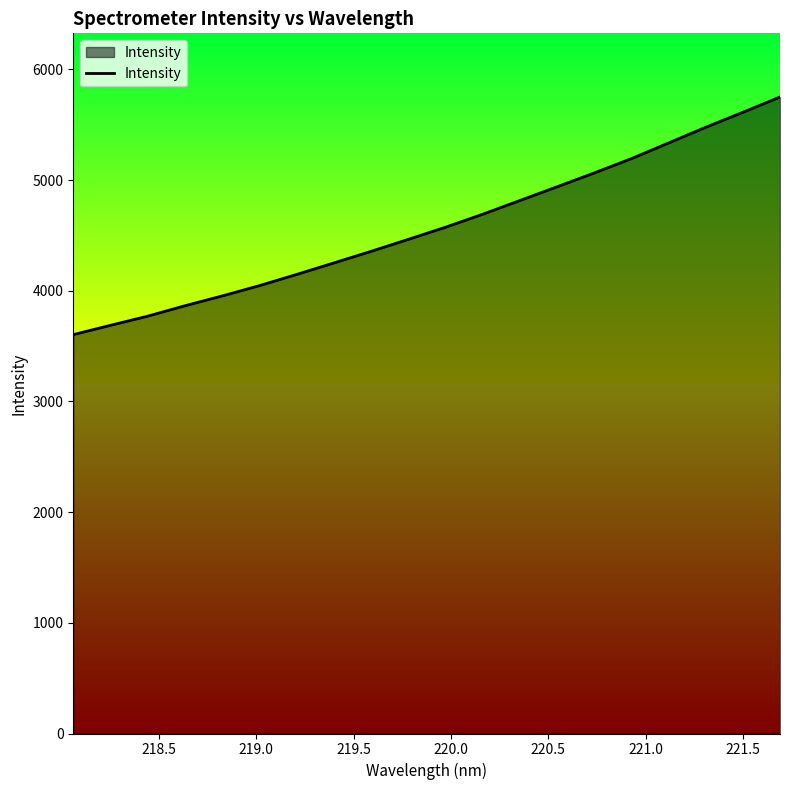

What is the difference between the maximum and minimum values?

2147.2